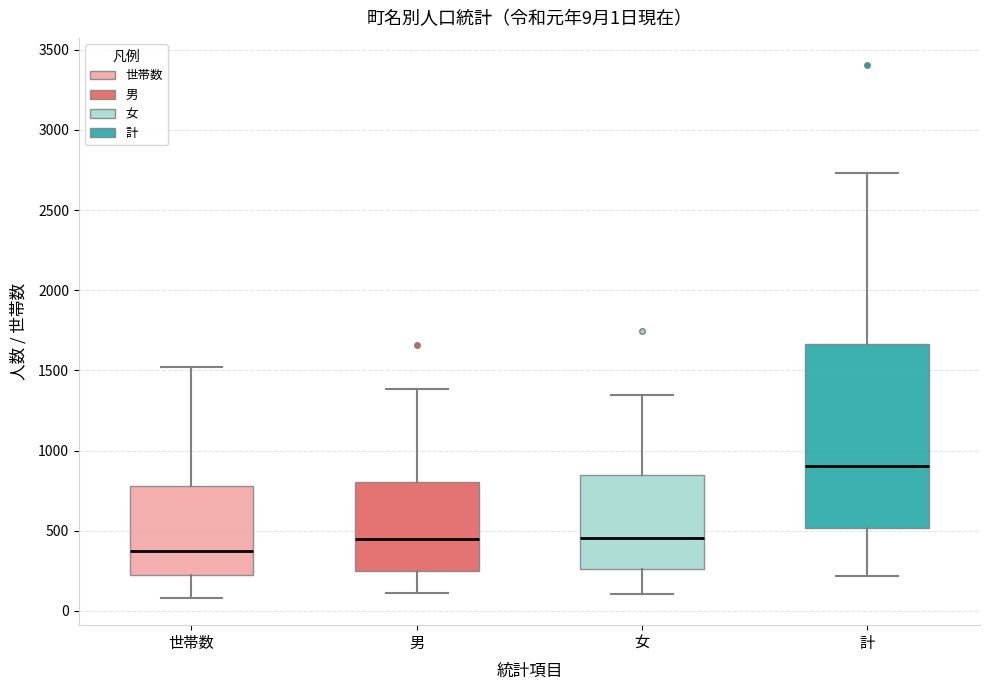

Which box has the highest median line?

計